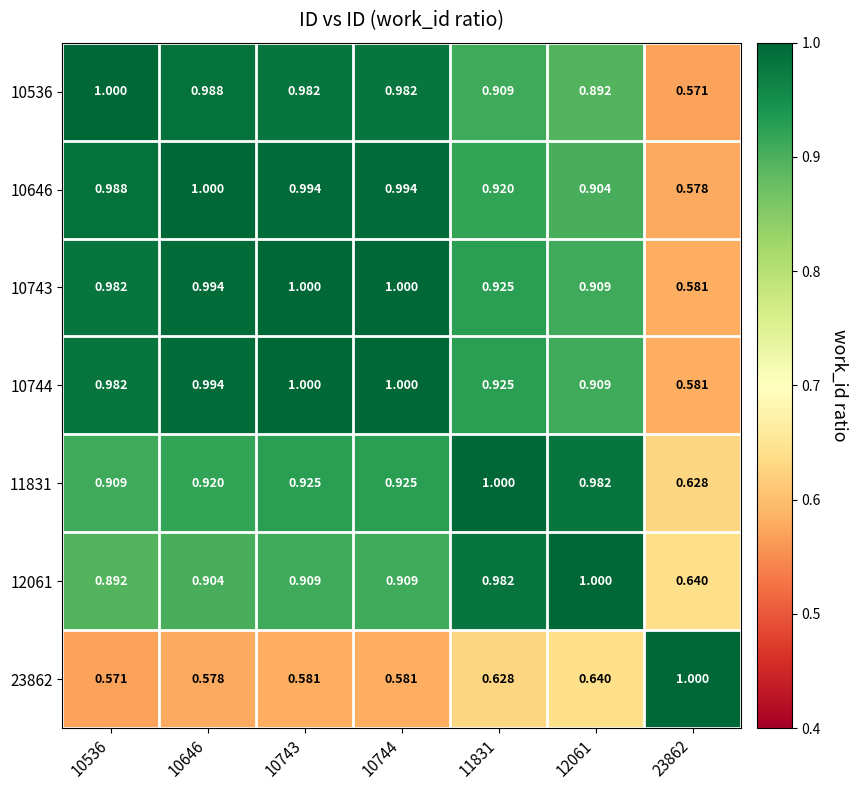

What is the total value across all series at 23862?

4.6